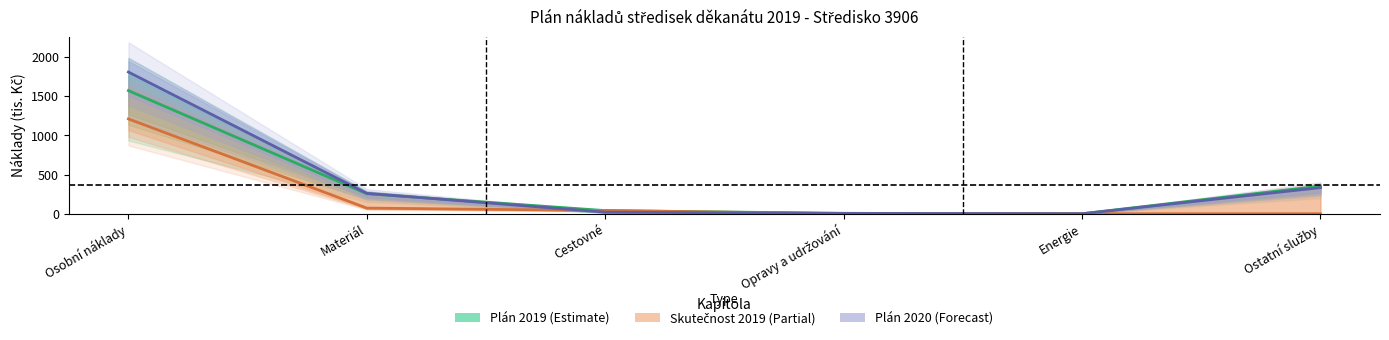

Rank the series by their average value, from highest to lowest.

Plán 2020 (Forecast), Plán 2019 (Estimate), Skutečnost 2019 (Partial)